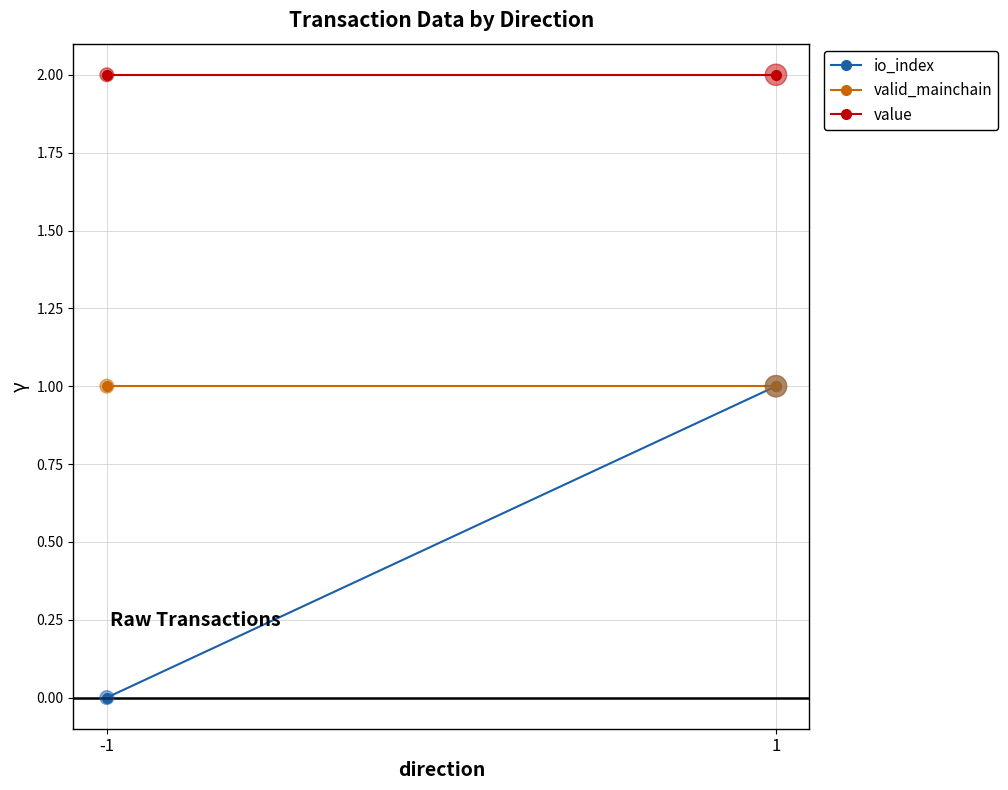

Which series has the largest total across all categories?

value